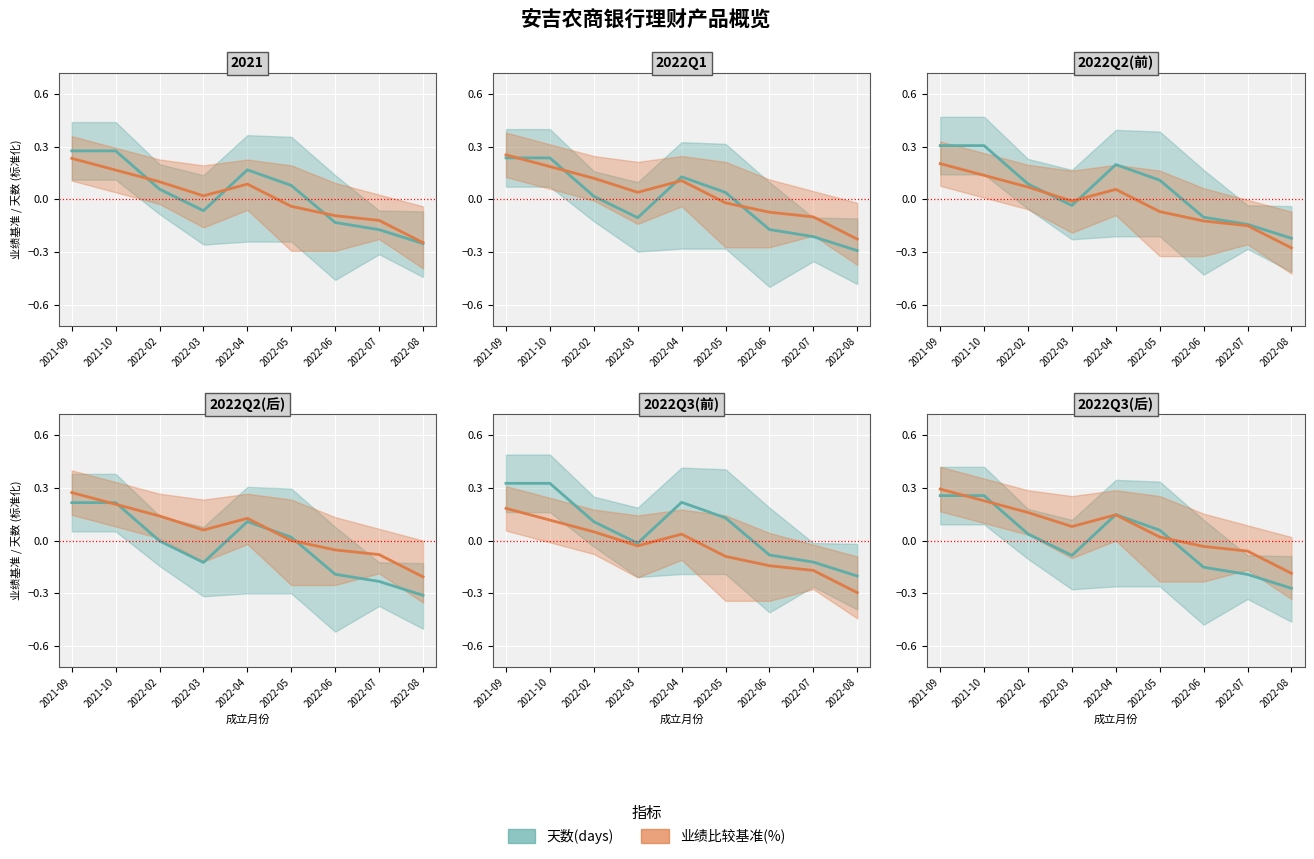

What is the value of the 天数(days) point at the 1st from the left?

0.3